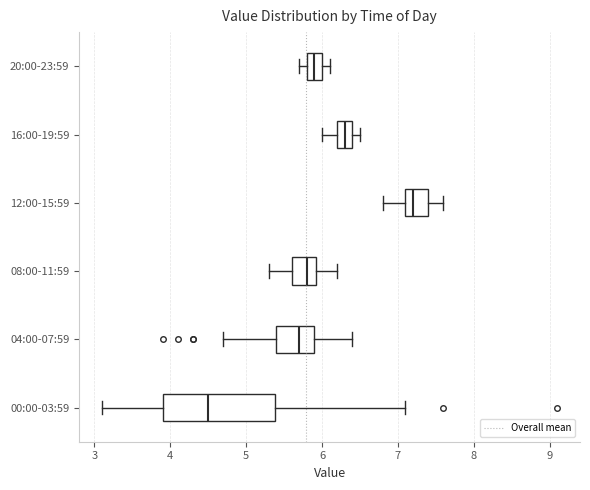

Reading bottom to top, read every box against the x-axis: the position of its median line, the range the box covers, and the ends of its whiskers. The values are not printed on the chart, so give them approximately, as read against the axis.

00:00-03:59: median 4.5, box 3.9 to 5.4, whiskers 3.1 to 7.1
04:00-07:59: median 5.7, box 5.4 to 5.9, whiskers 4.7 to 6.4
08:00-11:59: median 5.8, box 5.6 to 5.9, whiskers 5.3 to 6.2
12:00-15:59: median 7.2, box 7.1 to 7.4, whiskers 6.8 to 7.6
16:00-19:59: median 6.3, box 6.2 to 6.4, whiskers 6.0 to 6.5
20:00-23:59: median 5.9, box 5.8 to 6.0, whiskers 5.7 to 6.1